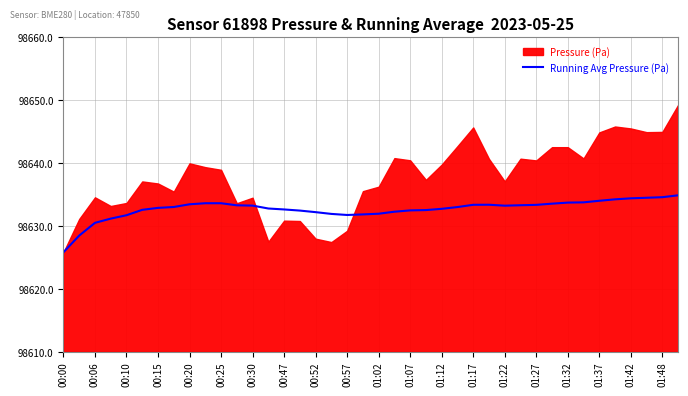

True or false: Running Avg Pressure (Pa) has a value of 45445.7 at 00:10.

False